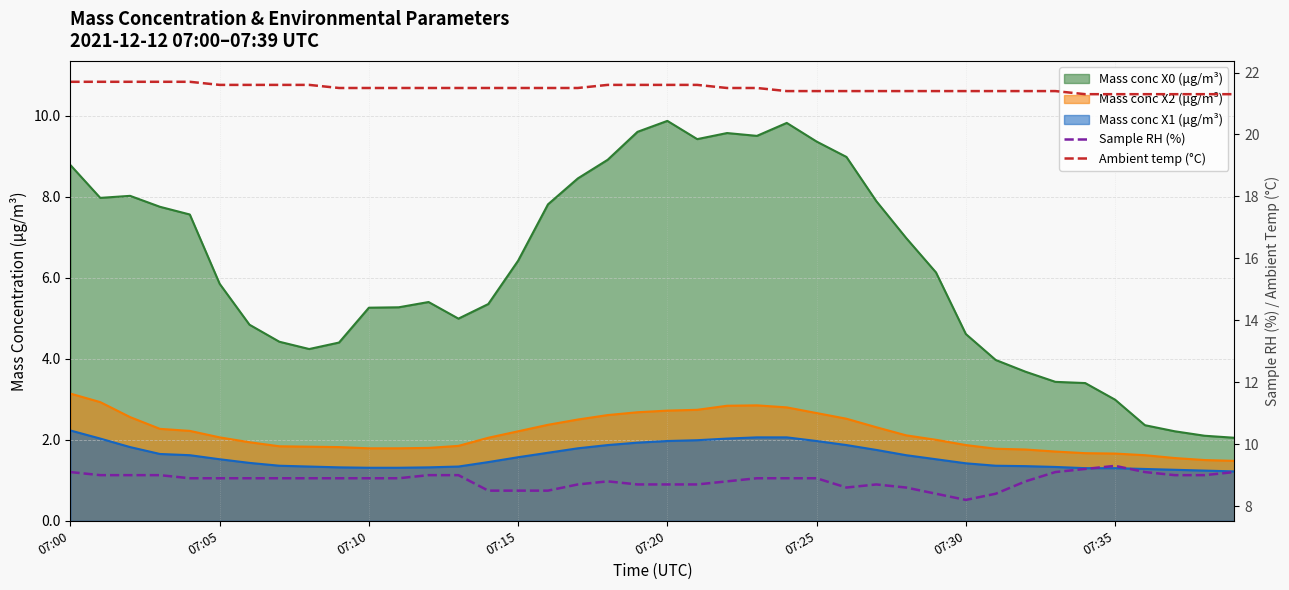

Does the chart have visible grid lines?

Yes